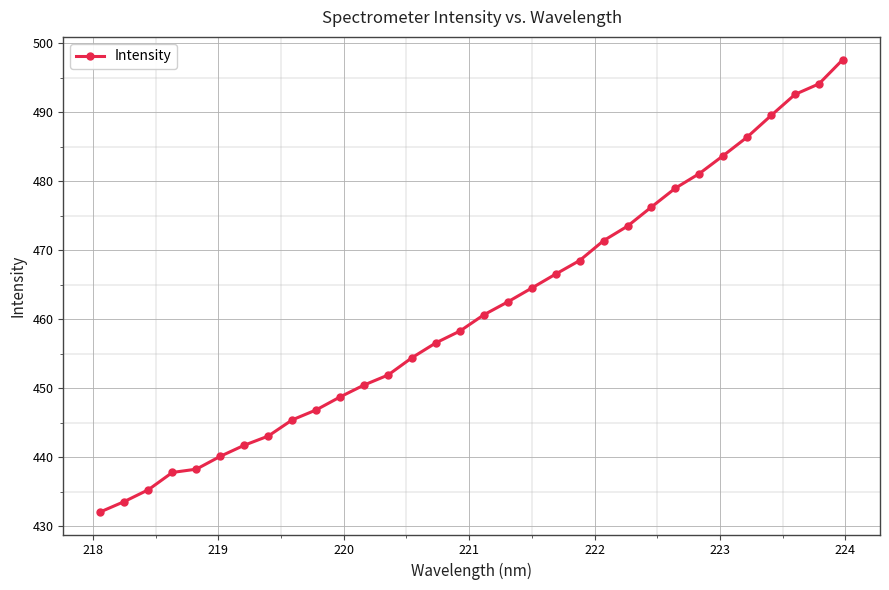

What is the value of the 28th point from the left?

486.4